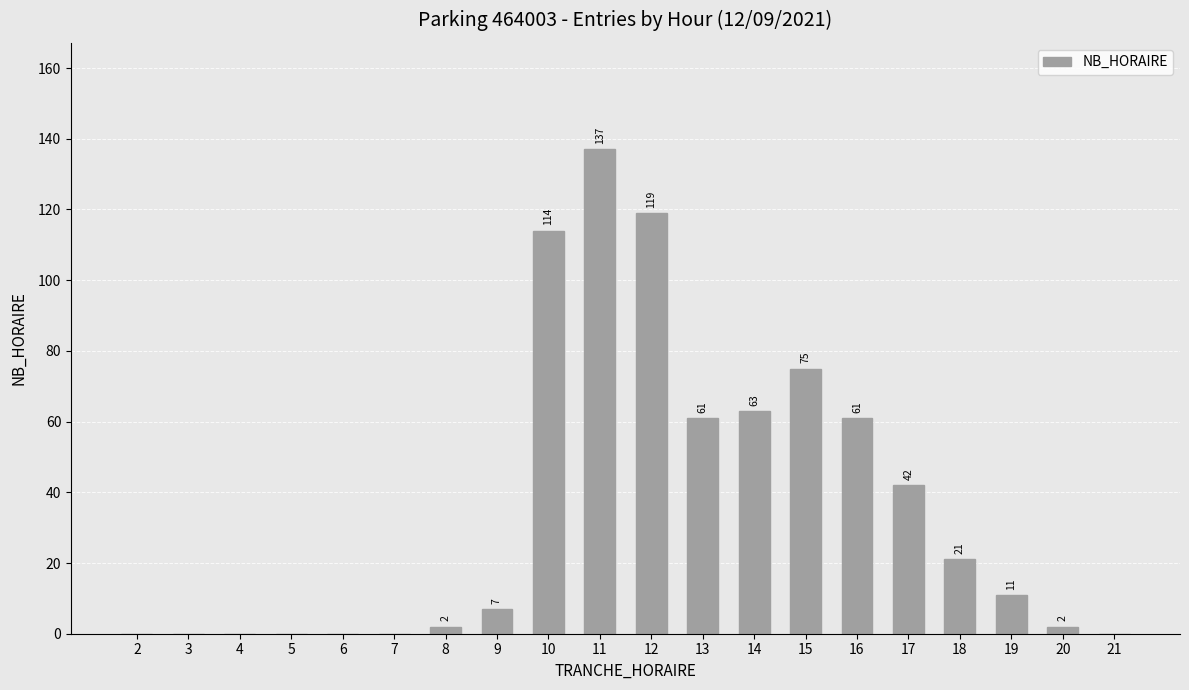

True or false: the data shows 75 at 15.

True